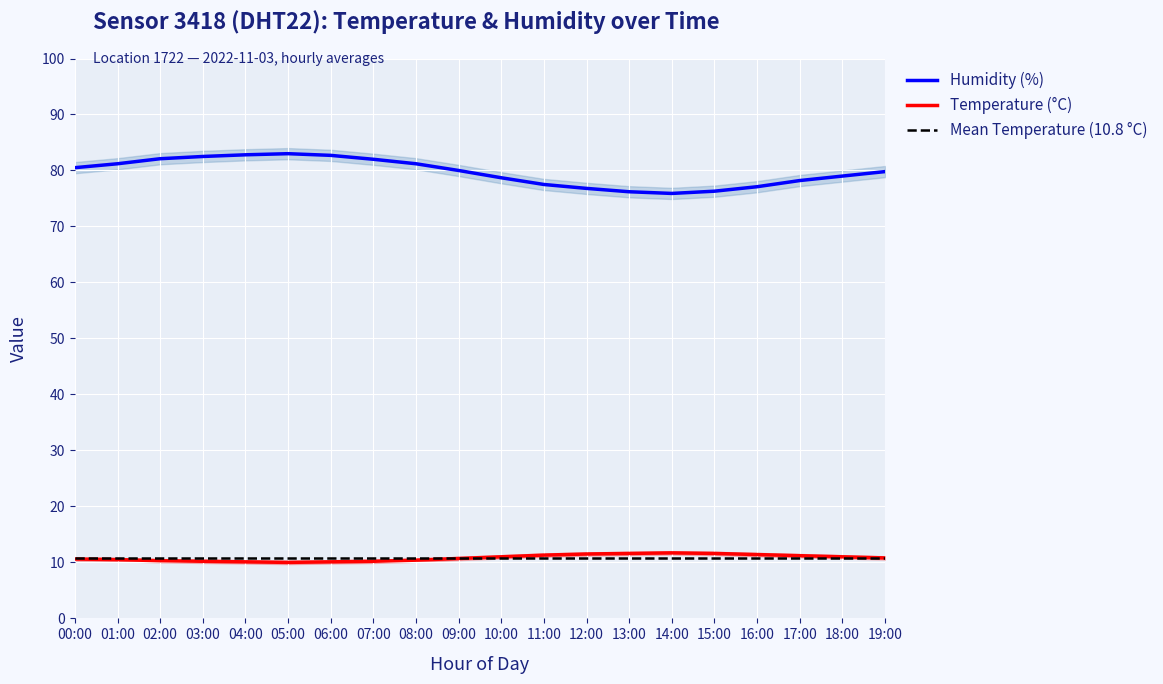

Reading right to left, extract all data points from this chart.

temperature: 10.8	11.0	11.2	11.4	11.6	11.7	11.6	11.5	11.3	11.0	10.7	10.4	10.2	10.1	10.0	10.1	10.2	10.3	10.5	10.6
humidity: 79.8	79.0	78.2	77.1	76.3	75.9	76.2	76.8	77.5	78.7	80.0	81.2	82.0	82.7	83.0	82.8	82.5	82.1	81.2	80.5
temp_upper: 11.1	11.3	11.5	11.7	11.9	12.0	11.9	11.8	11.6	11.3	11.0	10.7	10.5	10.4	10.3	10.4	10.5	10.6	10.8	10.9
temp_lower: 10.5	10.7	10.9	11.1	11.3	11.4	11.3	11.2	11.0	10.7	10.4	10.1	9.9	9.8	9.7	9.8	9.9	10.0	10.2	10.3
hum_upper: 80.8	80.0	79.2	78.1	77.3	76.9	77.2	77.8	78.5	79.7	81.0	82.2	83.0	83.7	84.0	83.8	83.5	83.1	82.2	81.5
hum_lower: 78.8	78.0	77.2	76.1	75.3	74.9	75.2	75.8	76.5	77.7	79.0	80.2	81.0	81.7	82.0	81.8	81.5	81.1	80.2	79.5